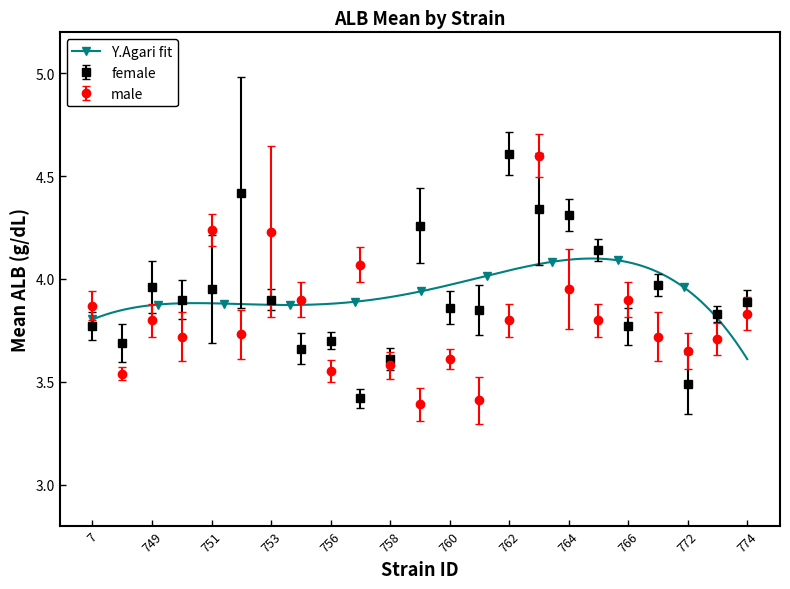

Which category has the highest value in the female series?

762